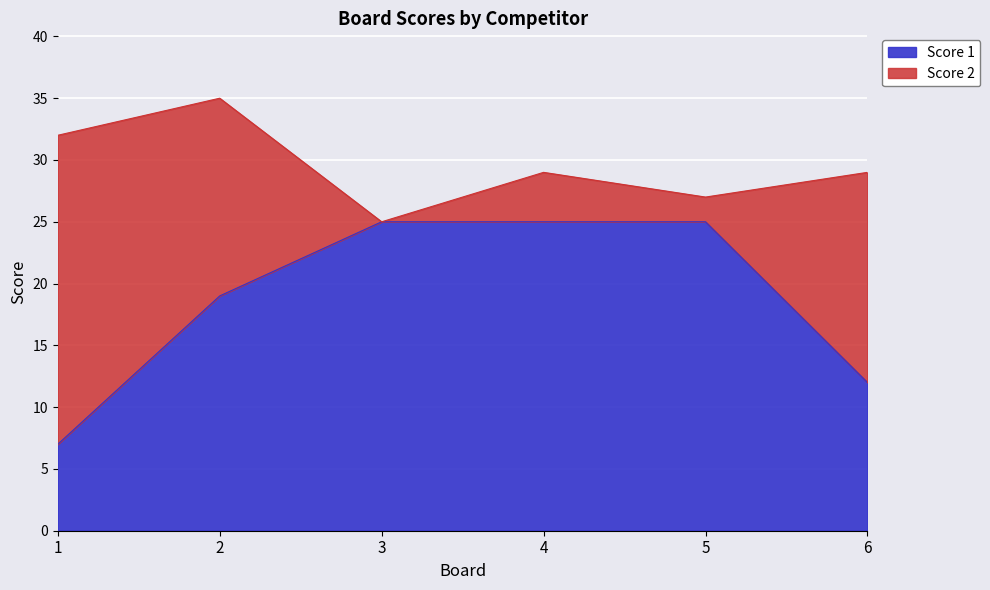

How many lines are shown in the chart?

2